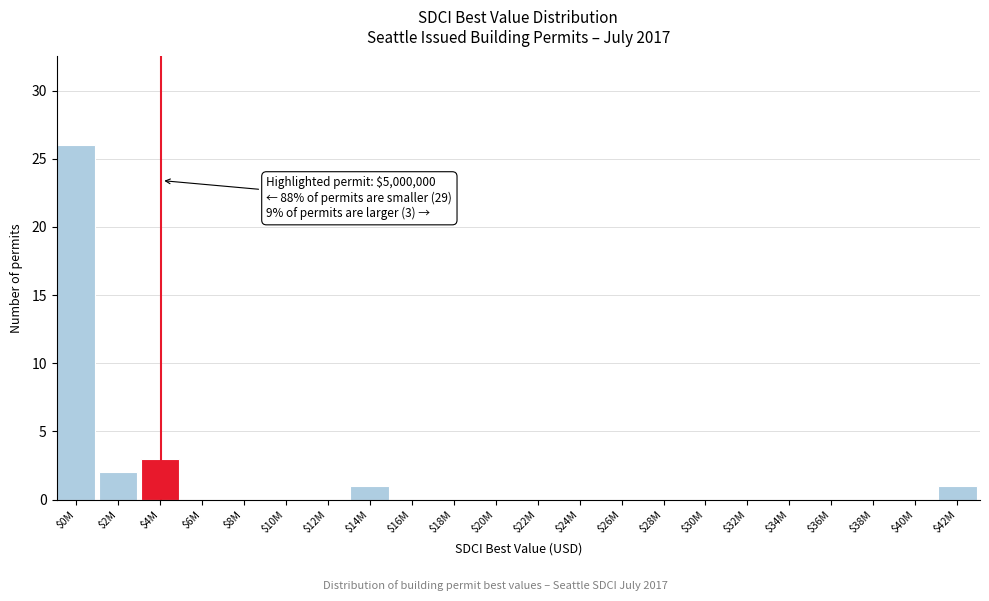

The chart shows a value of 13 at $20M. True or false?

False